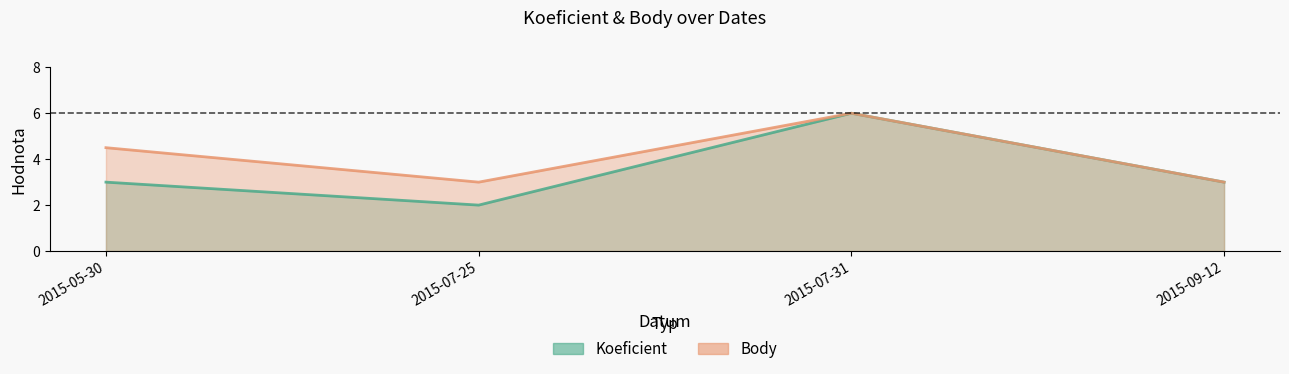

What position from the right is 2015-05-30?

4